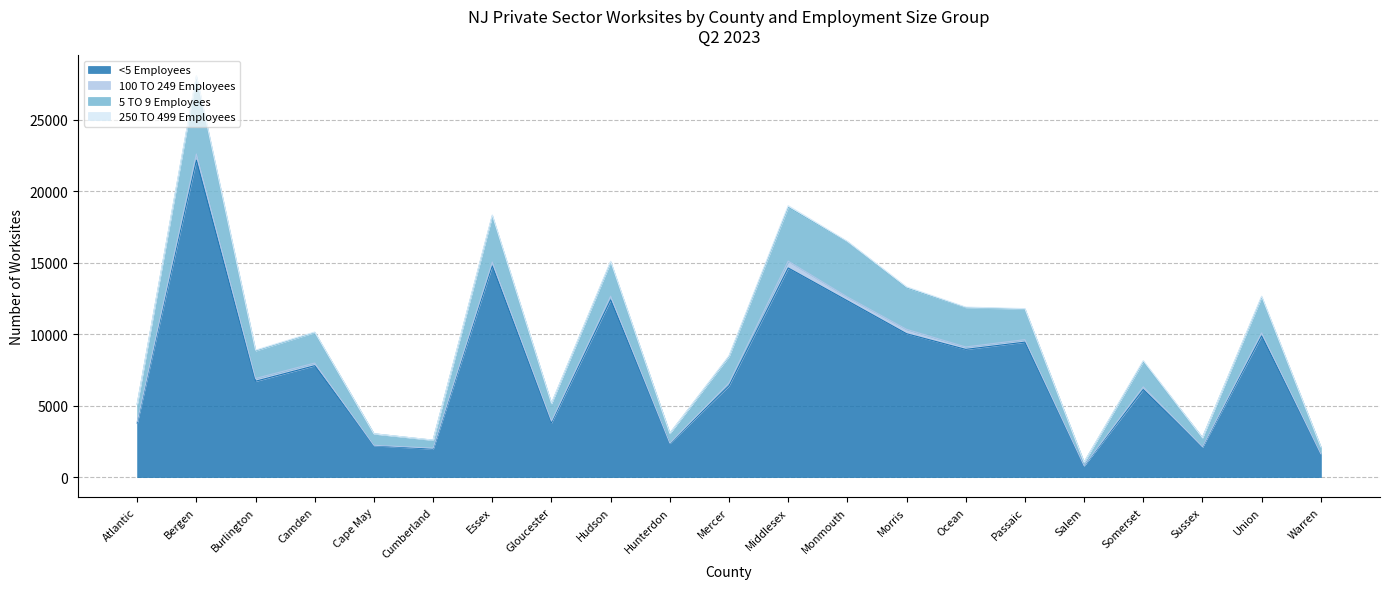

What is the difference between the maximum and minimum values in the <5 Employees series?

21391